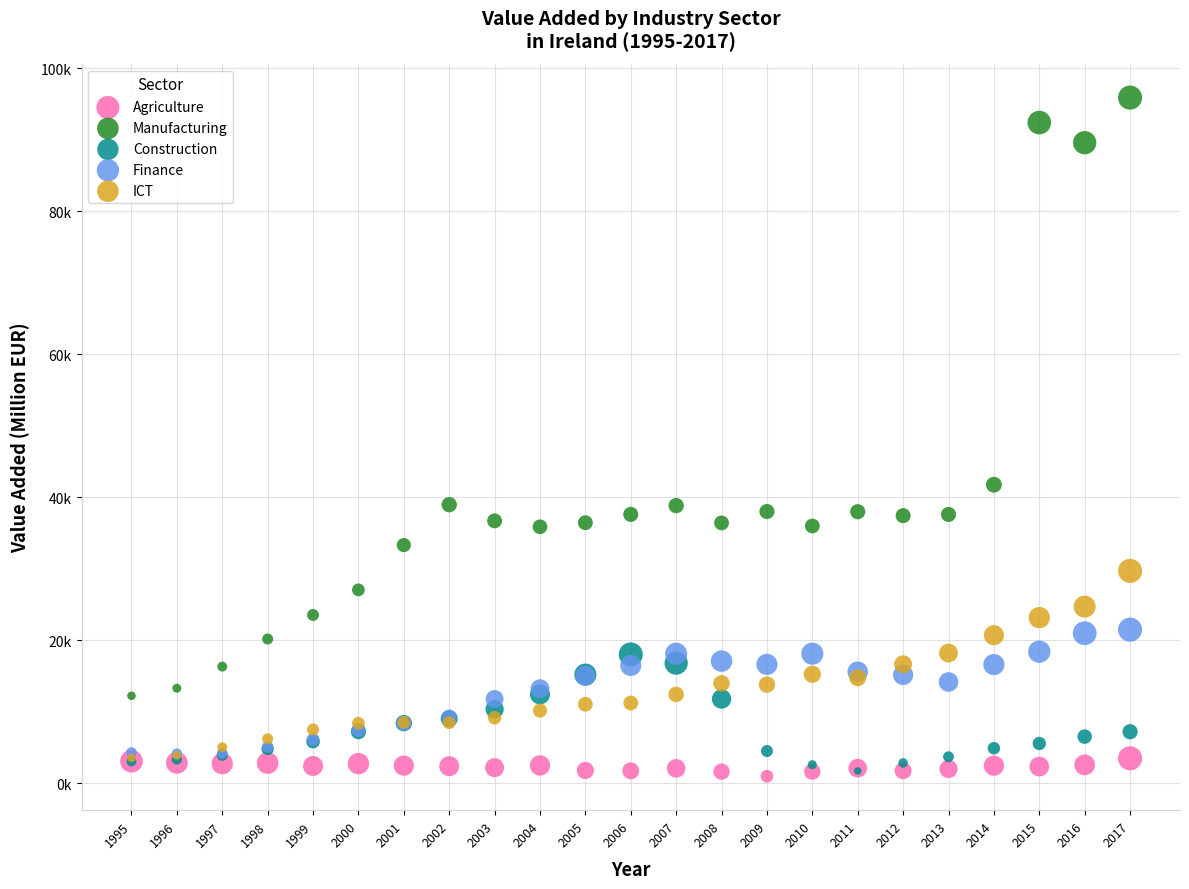

Which series has the largest Y range (max minus min)?

Manufacturing